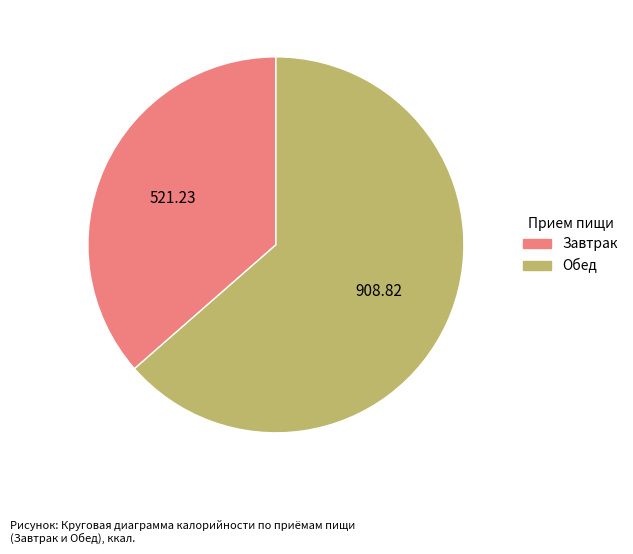

Rank the categories by value from highest to lowest.

Обед, Завтрак